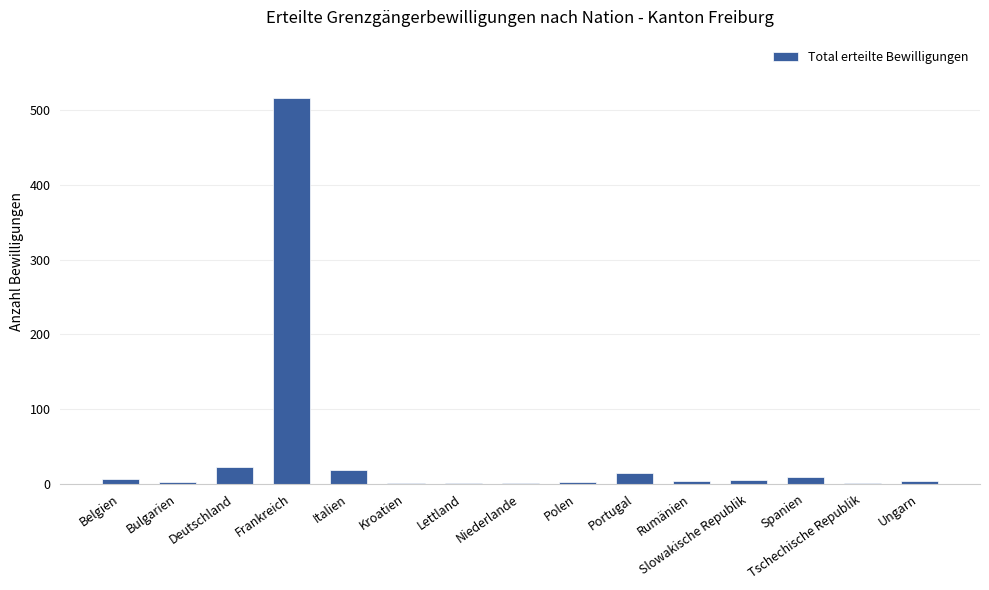

At which label does the data first exceed 4?

Belgien